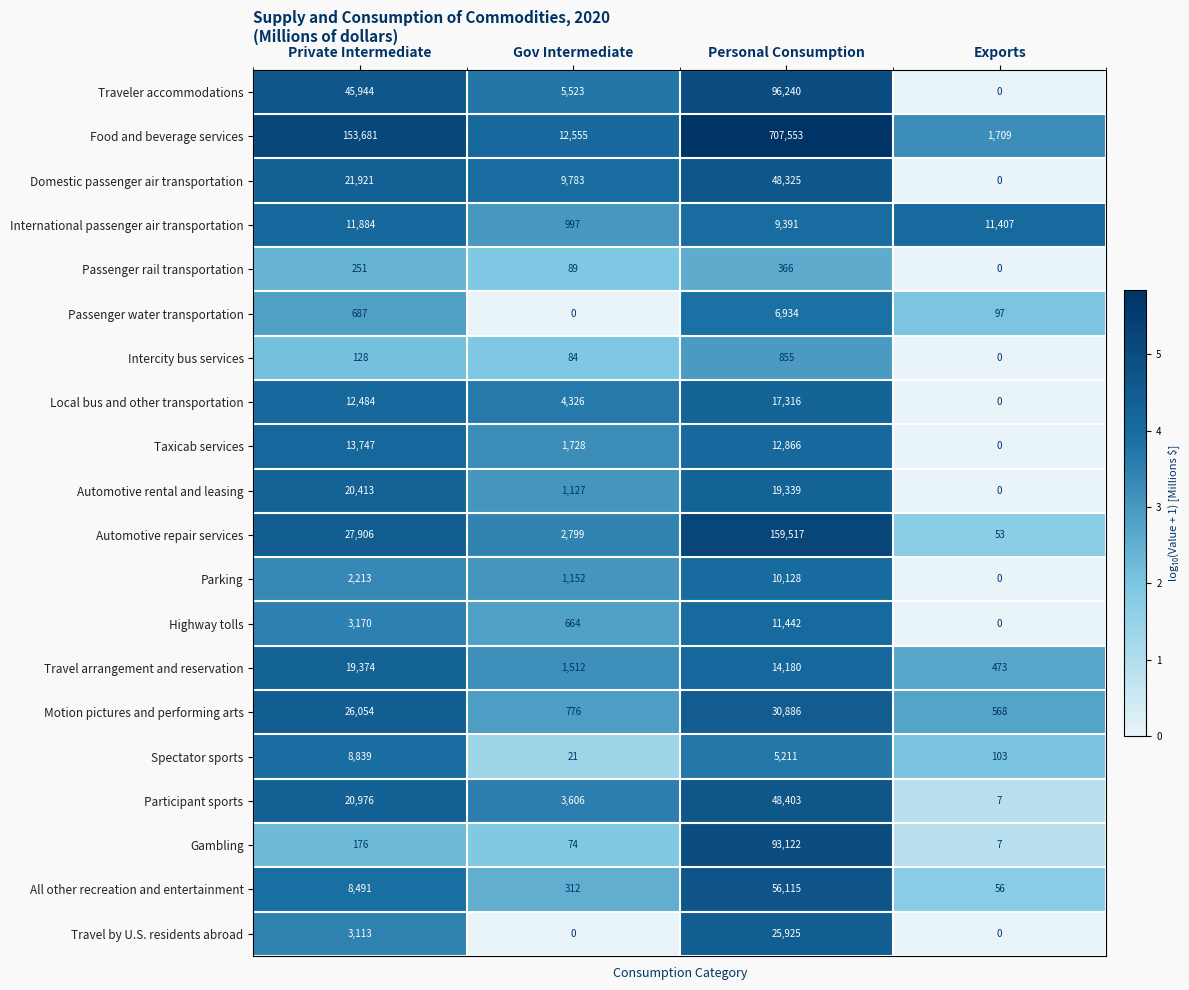

What is the maximum value shown in the chart?

707553